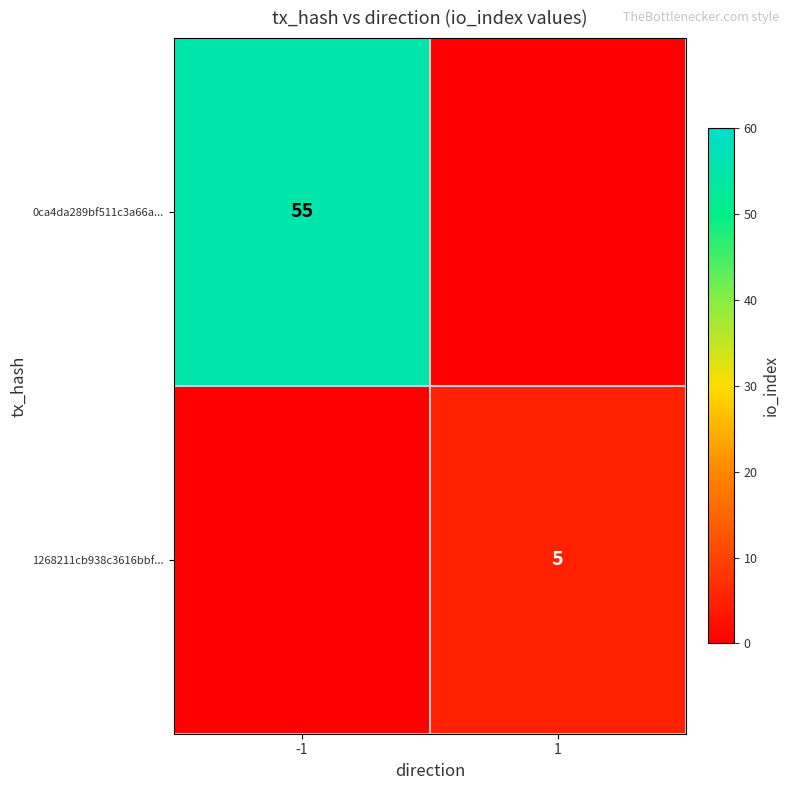

True or false: 1268211cb938c3616bbf... has a value of 5 at 1.

True